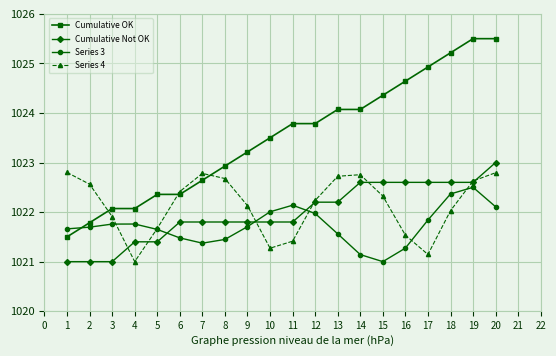

What is the total value across all series at 13?

4090.6